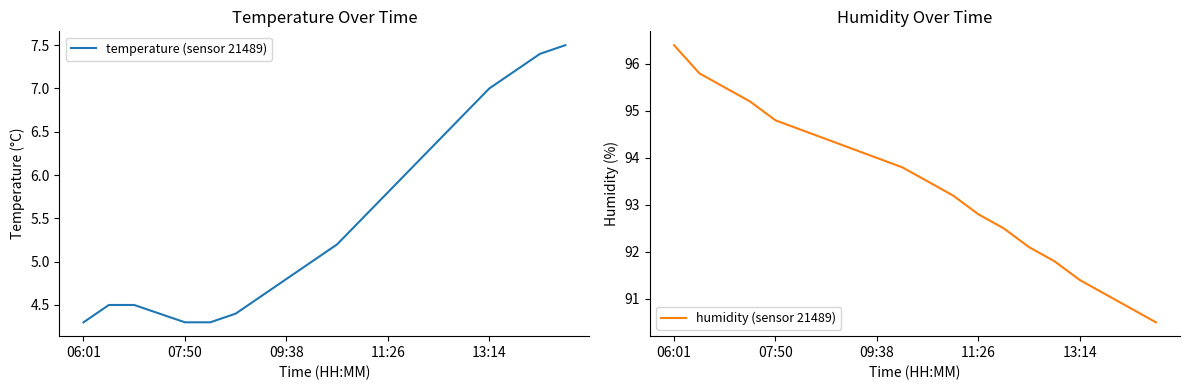

What are all the series names shown in the legend?

temperature (sensor 21489), humidity (sensor 21489)